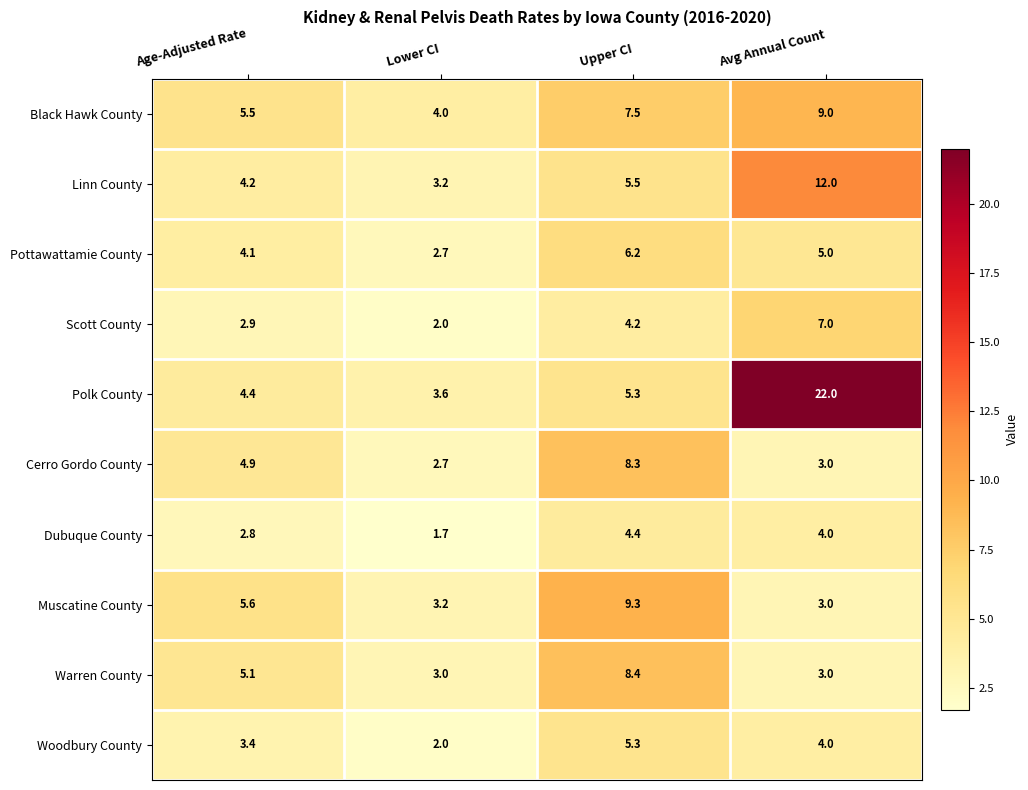

What is the total value across all series at Upper CI?

64.4